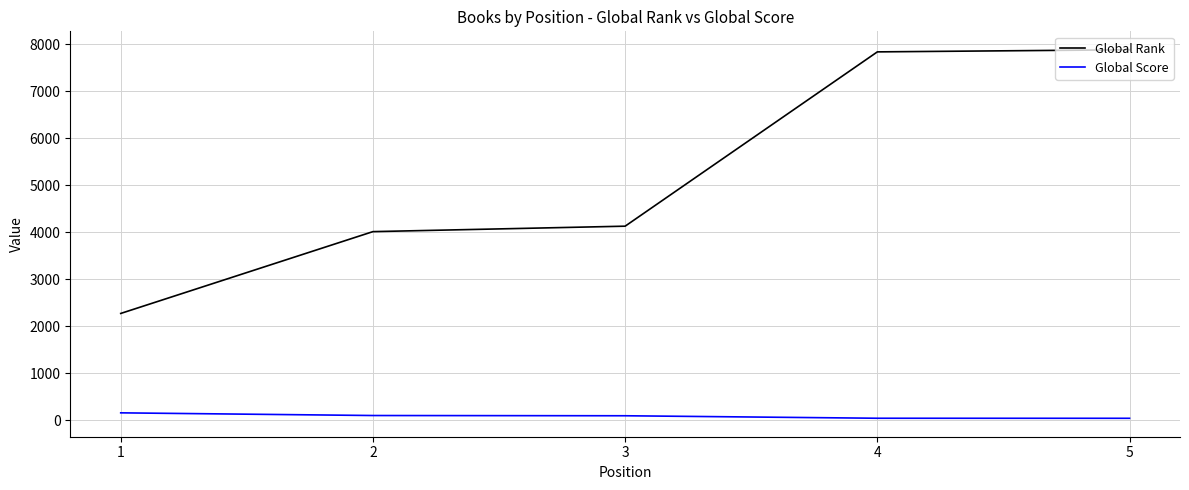

What is the lowest value of the Global Rank series?

2274